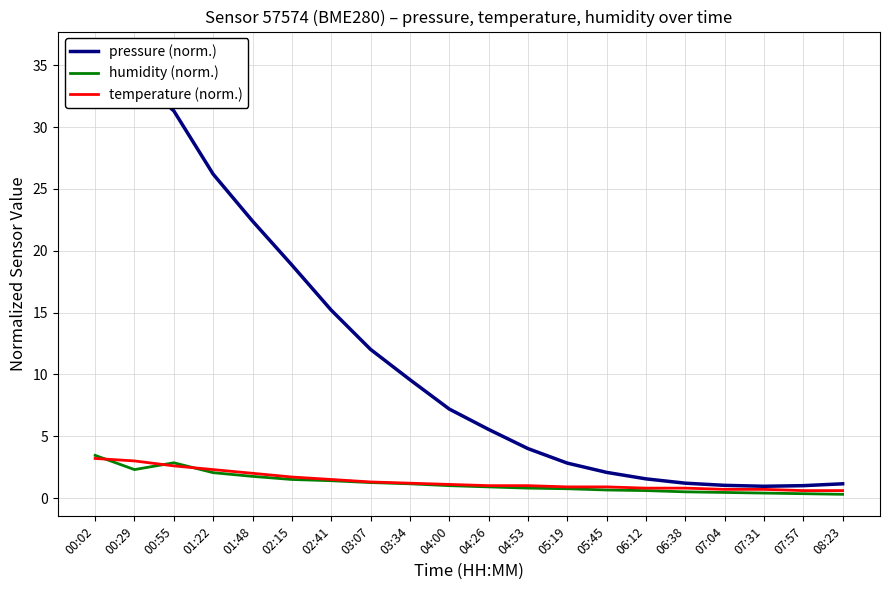

Which series has the largest total across all categories?

pressure (norm.)